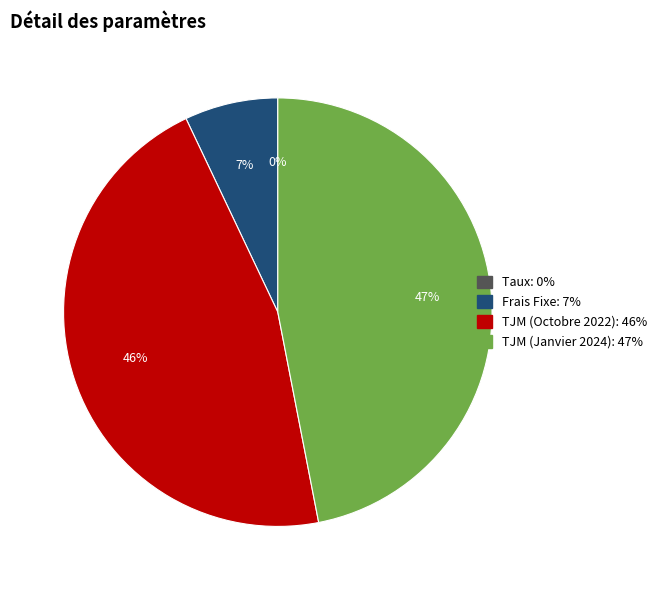

What percentage is the TJM (Janvier 2024) slice, to the nearest percent?

47%